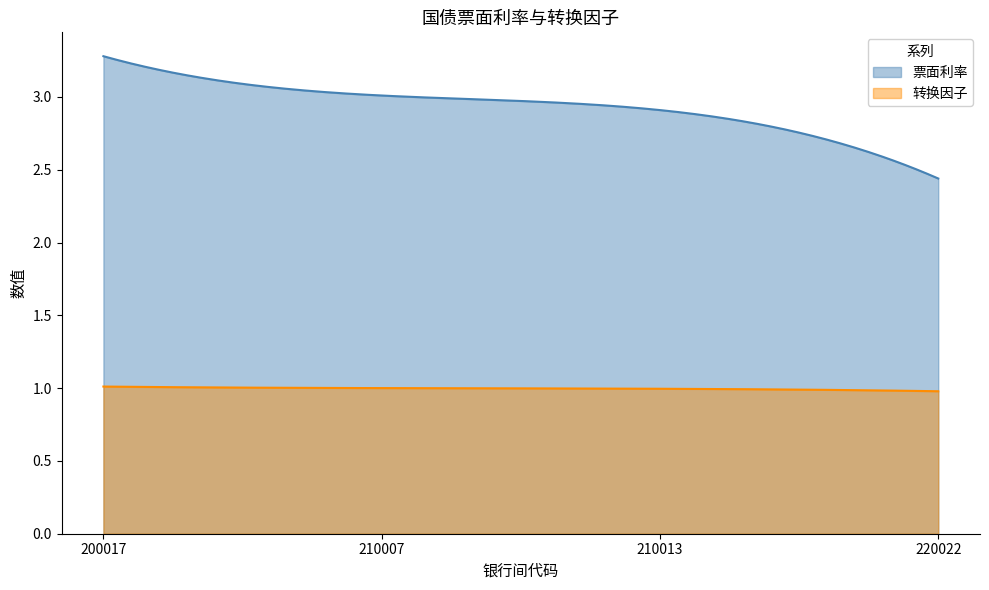

True or false: 票面利率 and 转换因子 intersect in this chart.

False